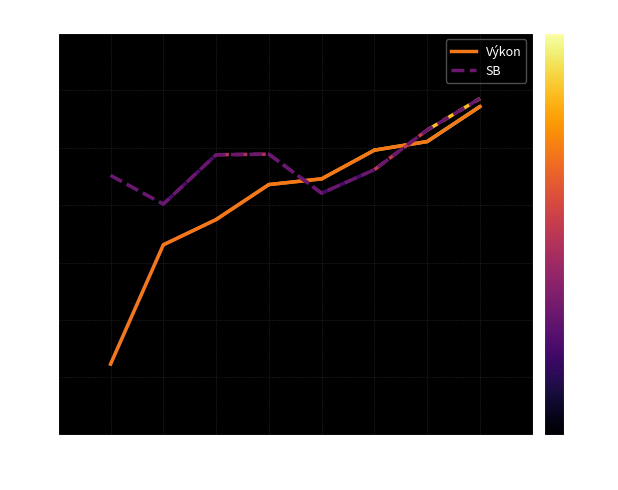

True or false: Výkon has a value of 26.8 at 3.

True